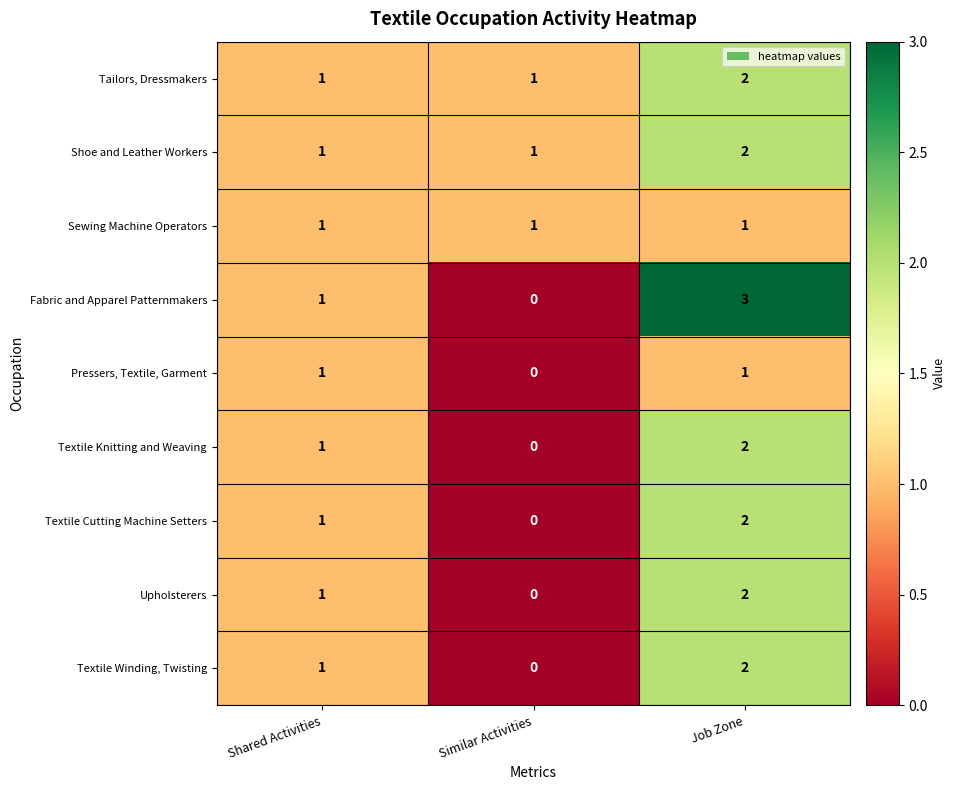

Which category has the highest value across all series?

Job Zone